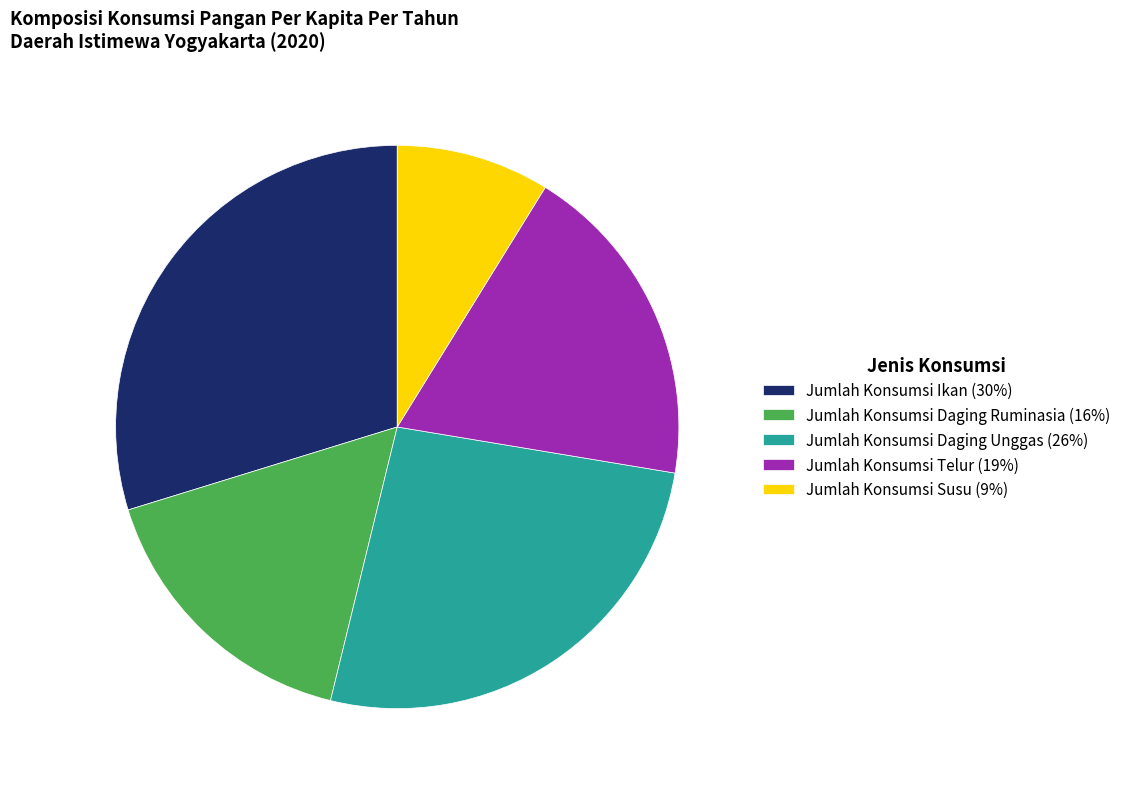

Count the number of slices in the pie.

5